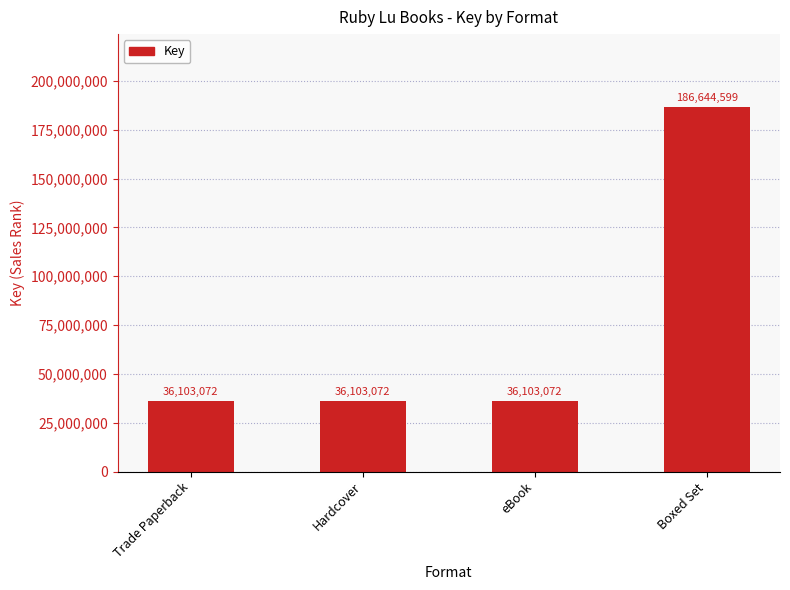

Reading left to right, transcribe all the data shown in this chart.

Trade Paperback=36103072	Hardcover=36103072	eBook=36103072	Boxed Set=186644599